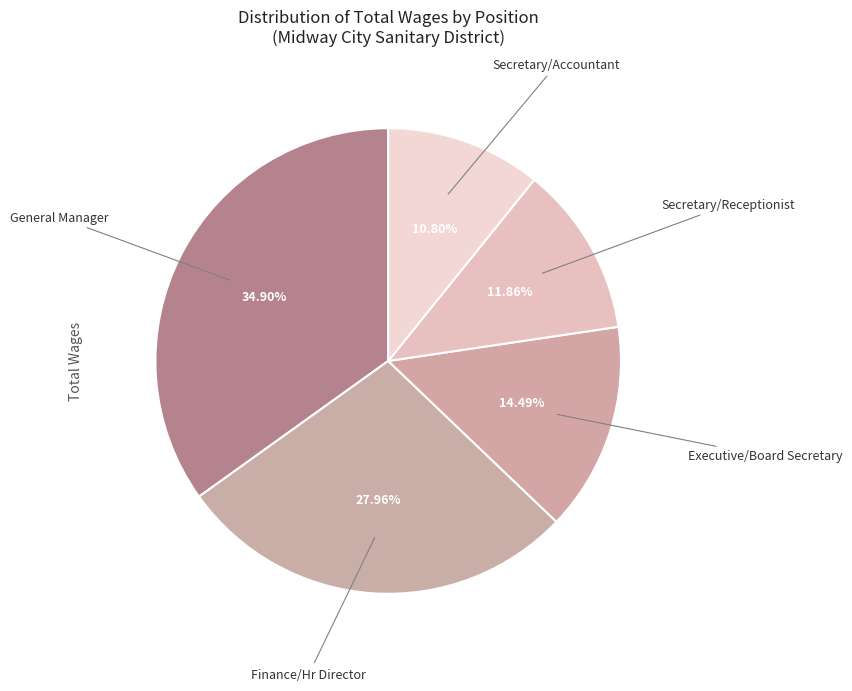

Count the number of slices in the pie.

5